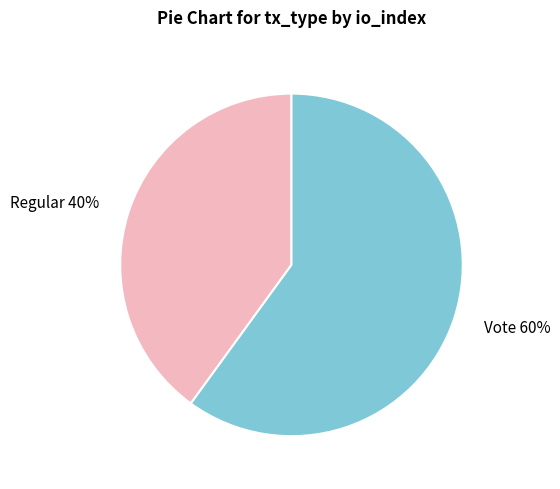

How many segments does this pie chart have?

2